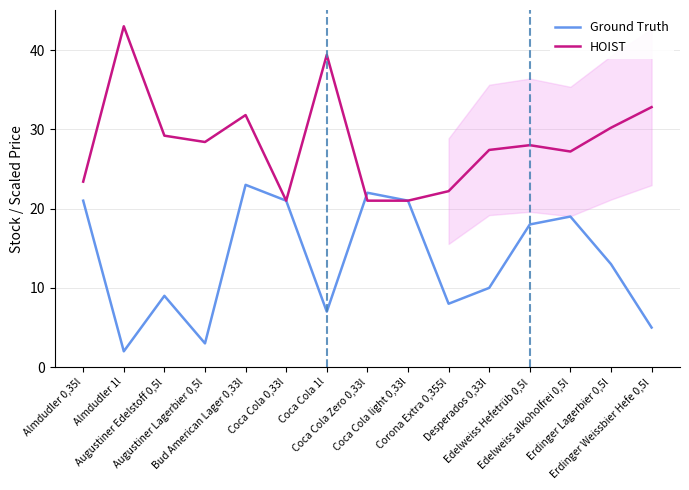

What is the sum of the HOIST values at Corona Extra 0,355l and Coca Cola light 0,33l?

43.2